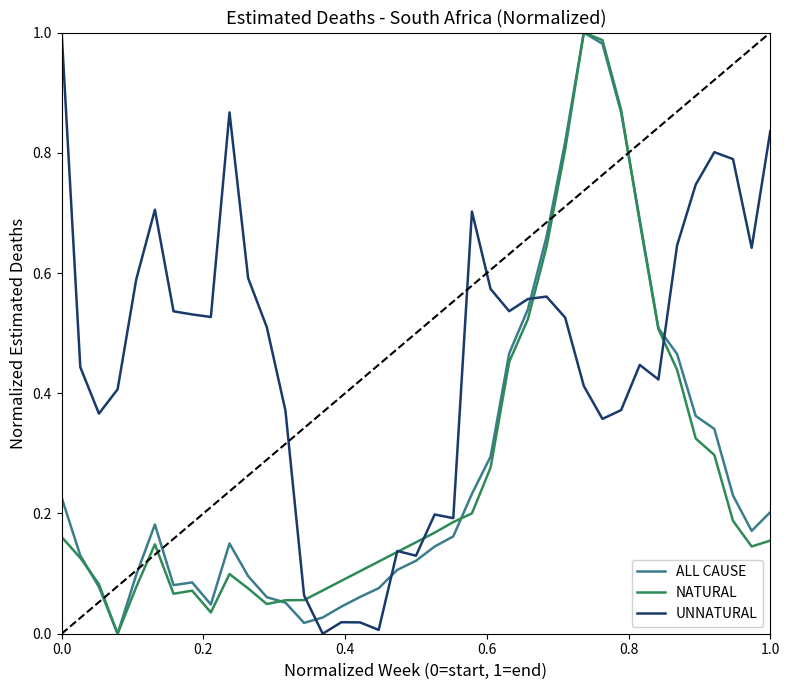

True or false: ALL CAUSE has more than 0 interior local peaks.

True